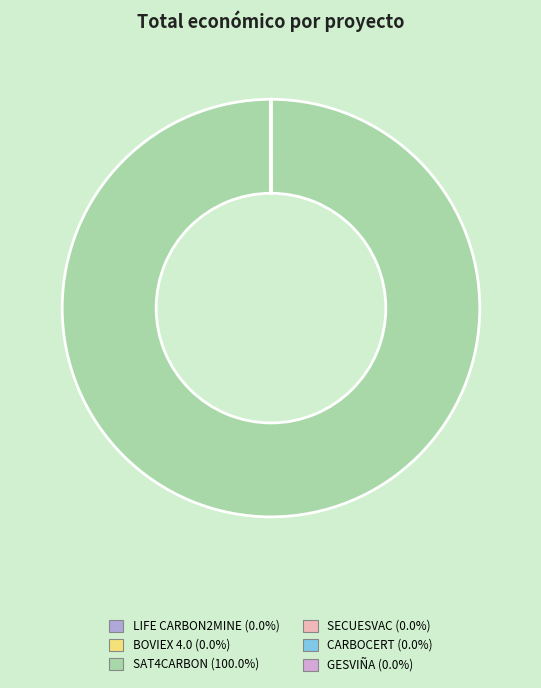

Does SAT4CARBON account for over 50% of the chart?

Yes